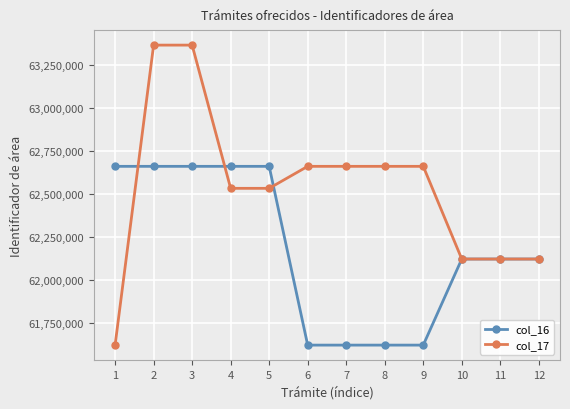

True or false: col_17 has a value of 62122432 at 10.

True